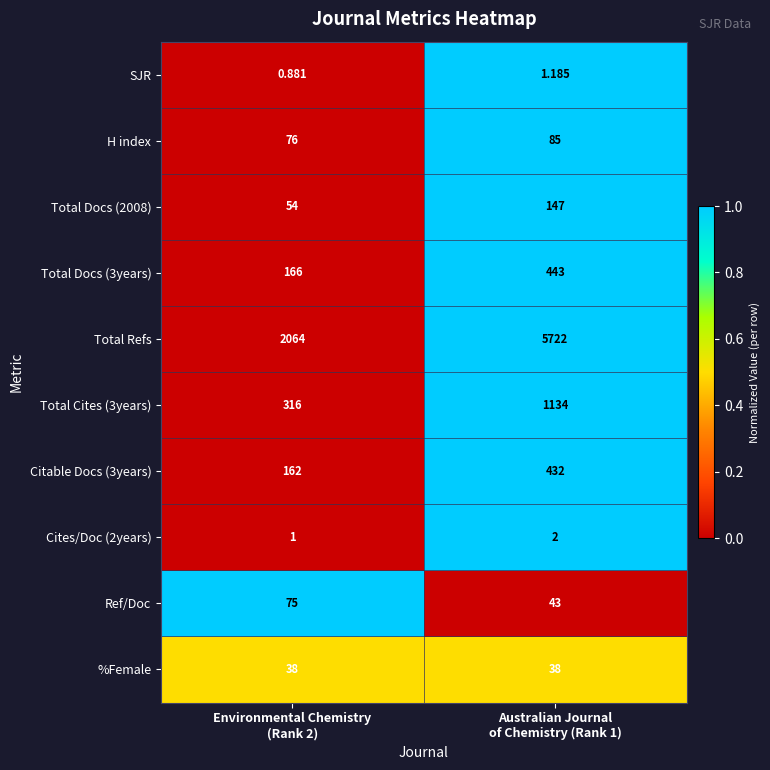

How many categories are shown in the chart?

2